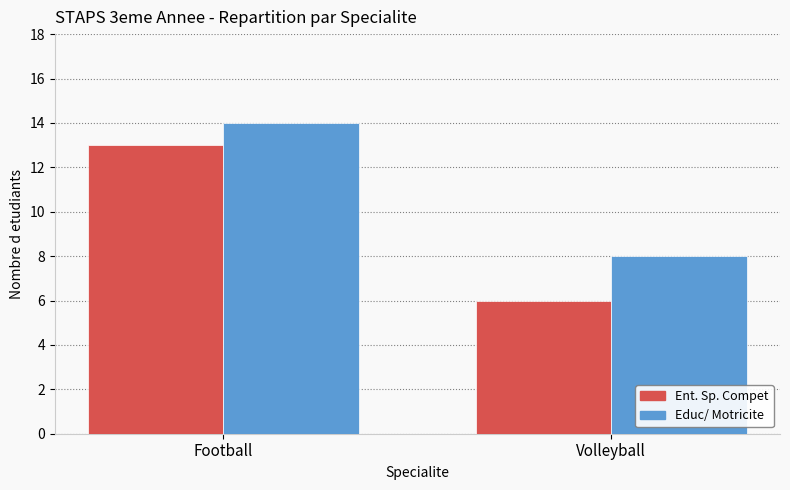

How many data points does each series have?

2